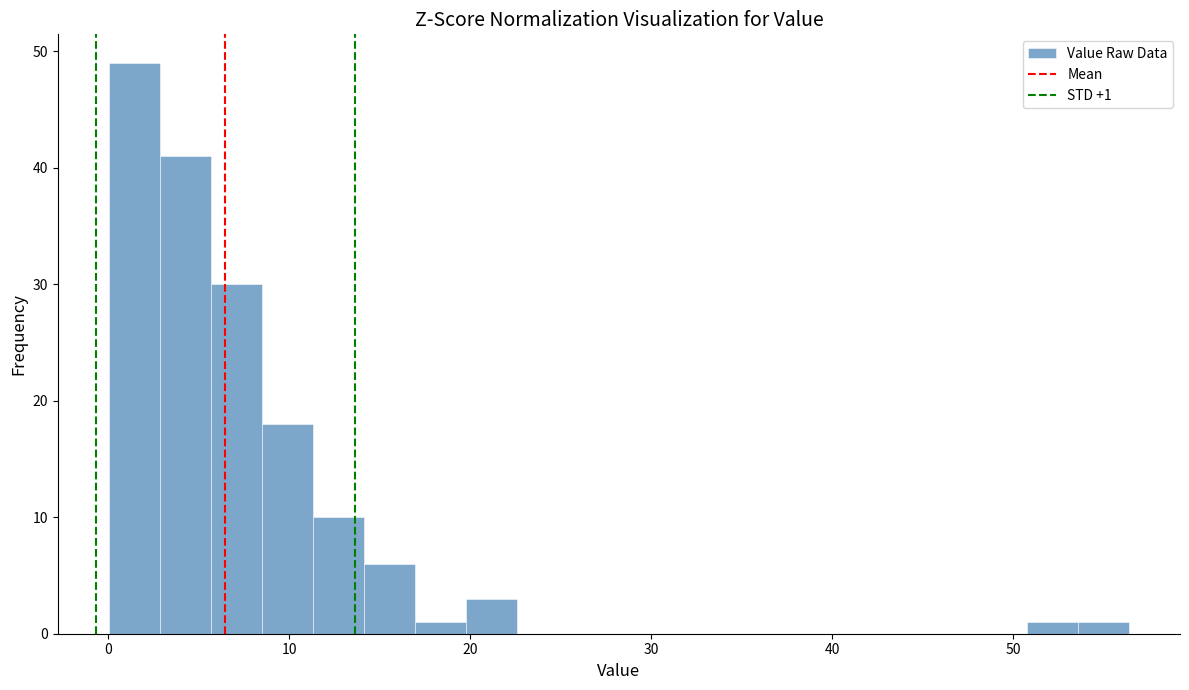

Around what value on the x-axis is the tallest bar? Give the approximate position of its centre, as read against the axis.

1